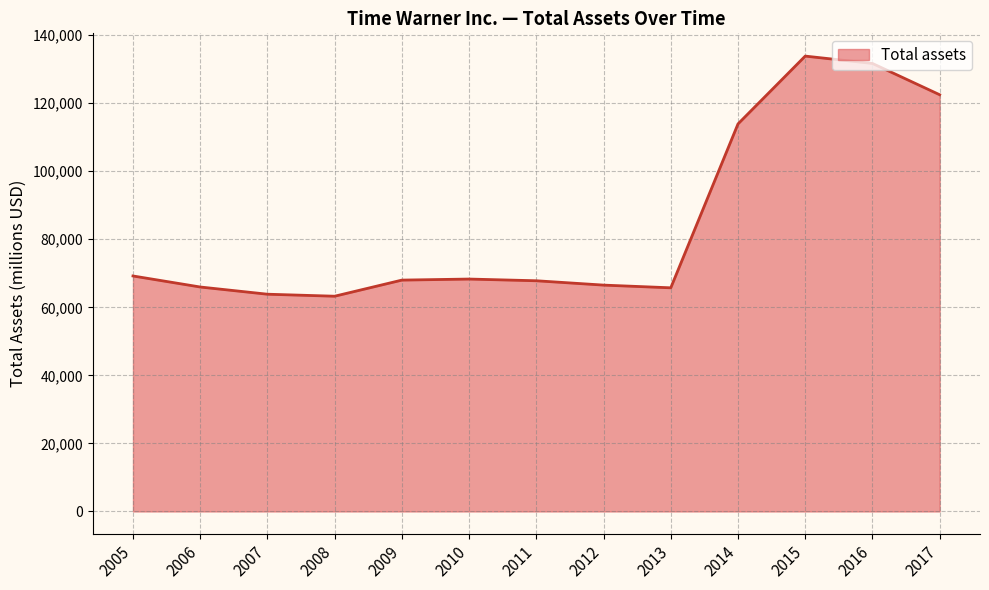

True or false: the data shows 67801 at 2011.

True